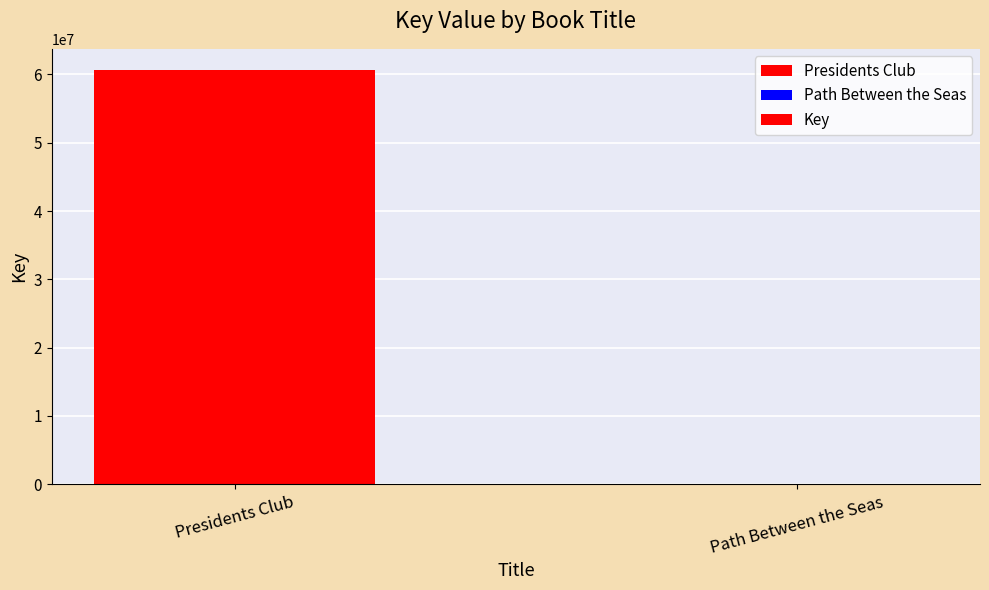

What is the sum of all values?

60713116